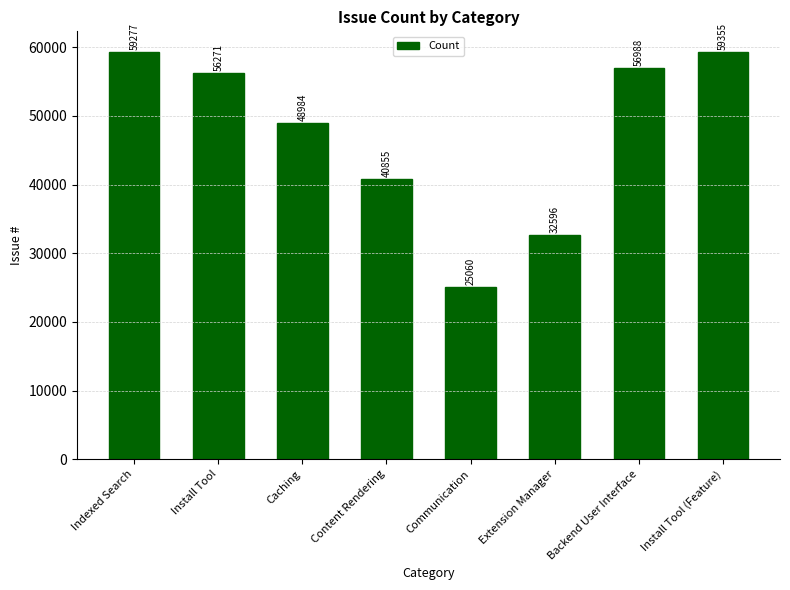

List the labels in order of value, largest first.

Install Tool (Feature), Indexed Search, Backend User Interface, Install Tool, Caching, Content Rendering, Extension Manager, Communication